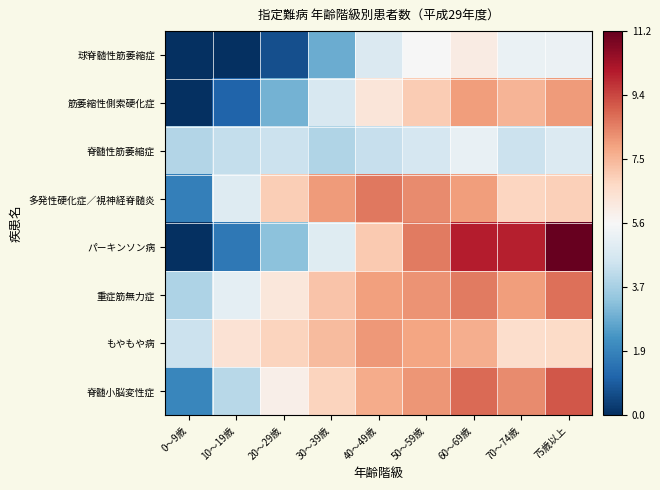

How many series are shown in this chart?

8